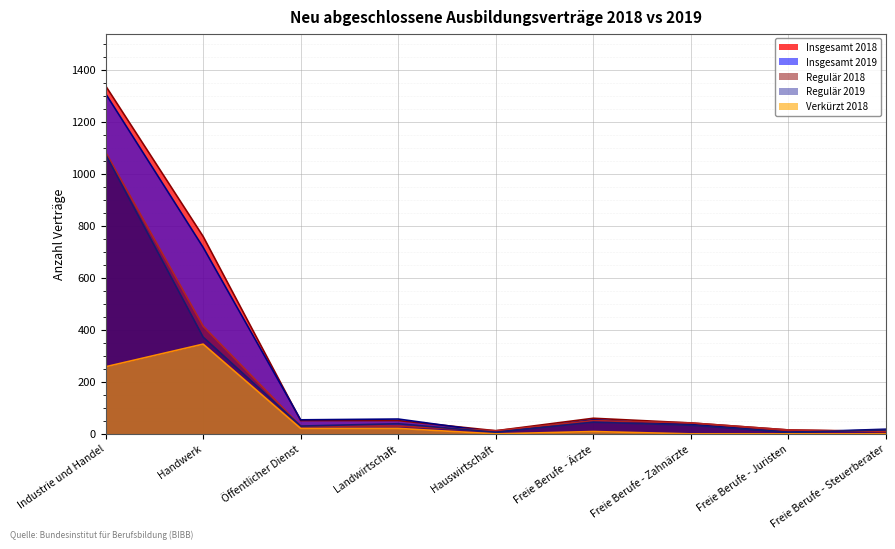

What is the highest value of the Regulär 2018 series?

1083